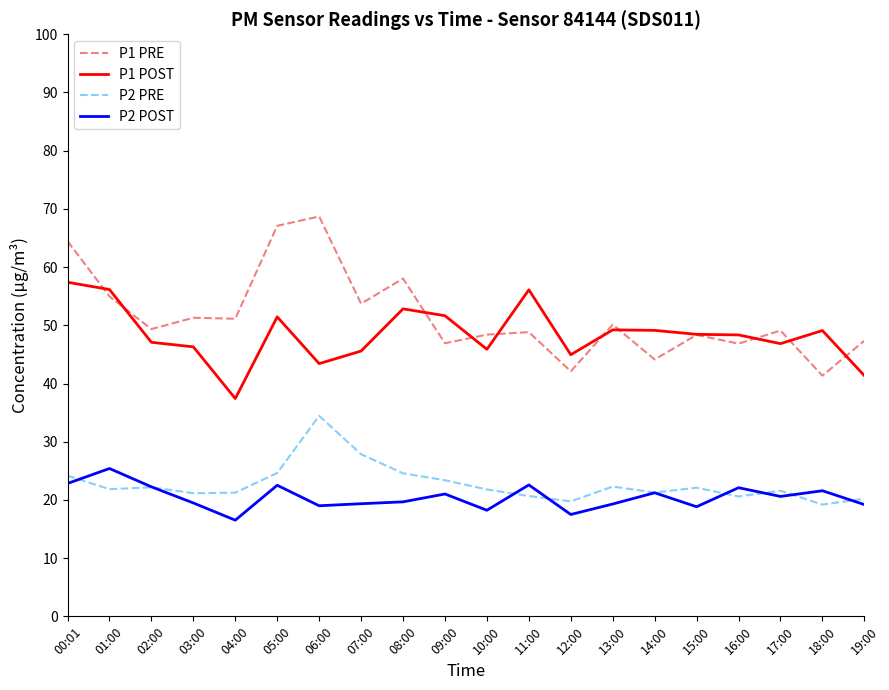

What is the maximum value shown in the chart?

68.7